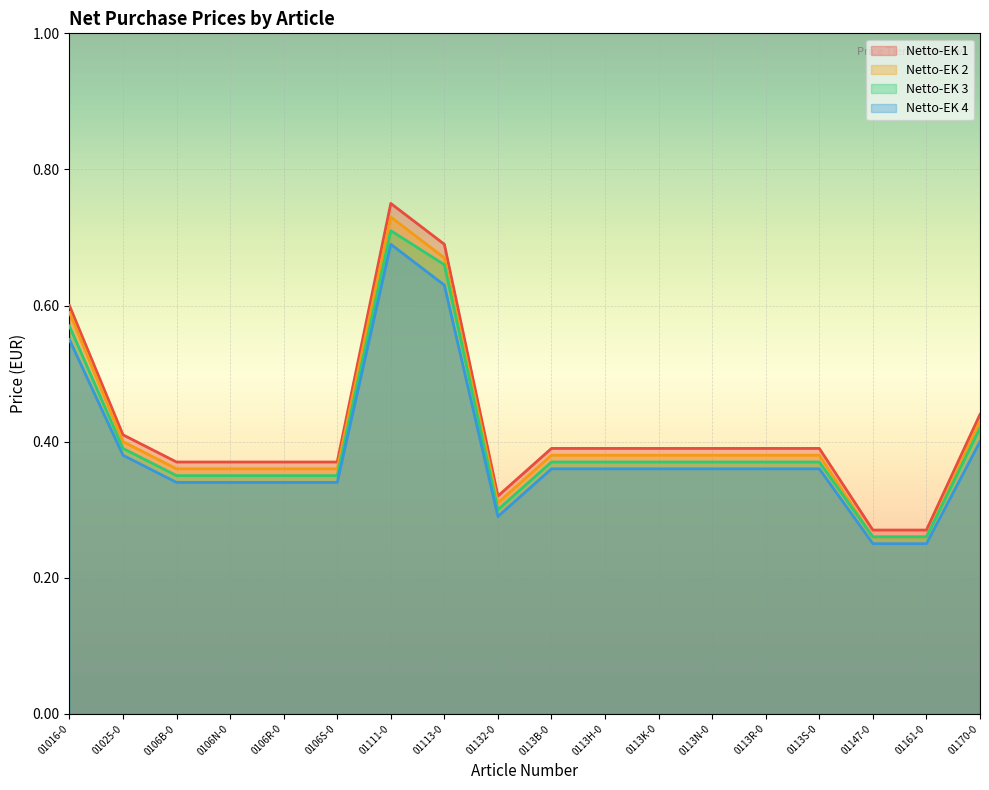

How many interior local peaks does the Netto-EK 3 series have?

1